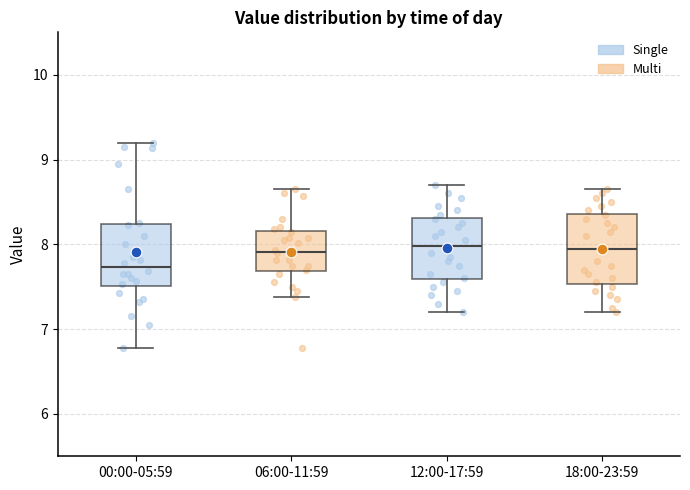

Reading left to right, transcribe this box plot: for each box, give where its median line is, the range the box spans, and where its two whiskers end, as read against the y-axis. The values are not printed on the chart, so give them approximately, as read against the axis.

00:00-05:59: median 7.7, box 7.5 to 8.2, whiskers 6.8 to 9.2
06:00-11:59: median 7.9, box 7.7 to 8.2, whiskers 7.4 to 8.7
12:00-17:59: median 8.0, box 7.6 to 8.3, whiskers 7.2 to 8.7
18:00-23:59: median 8.0, box 7.5 to 8.4, whiskers 7.2 to 8.7